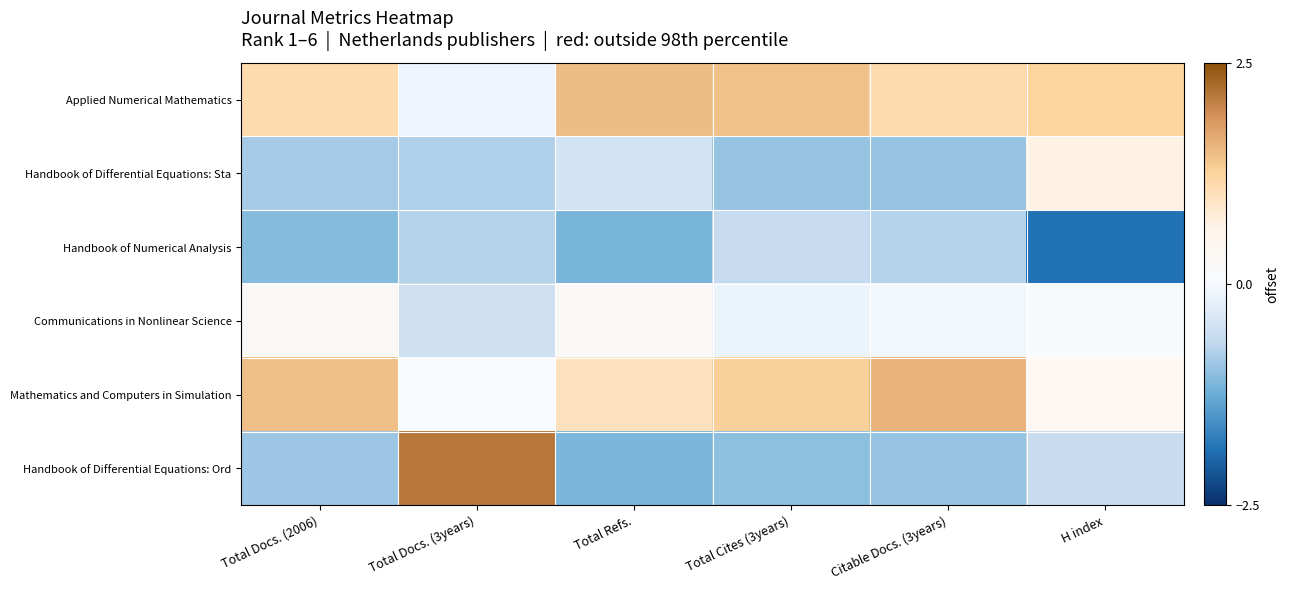

At which category does the chart reach its minimum across all series?

H index